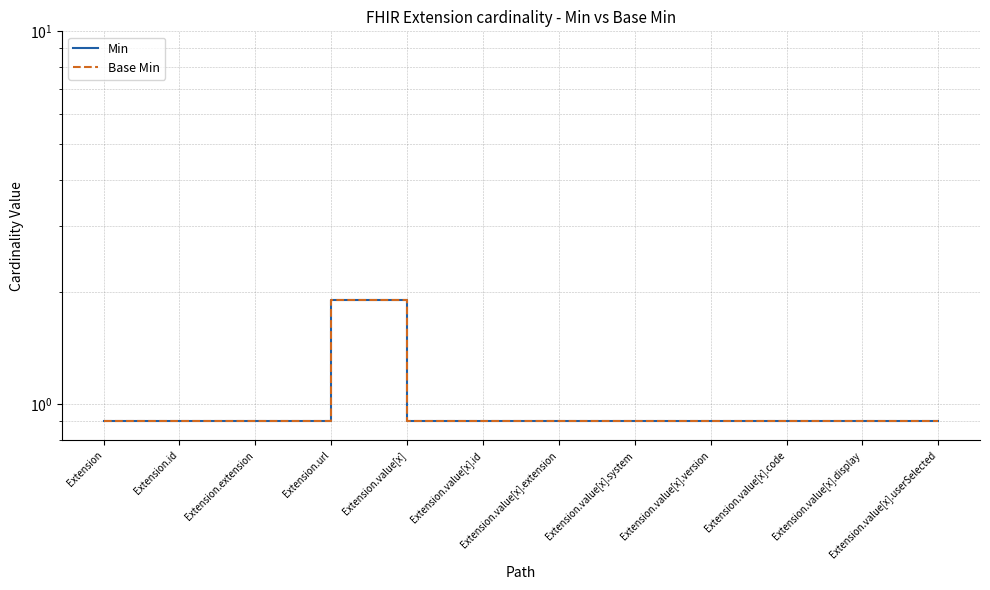

Is this an area chart (filled region under the line)?

No